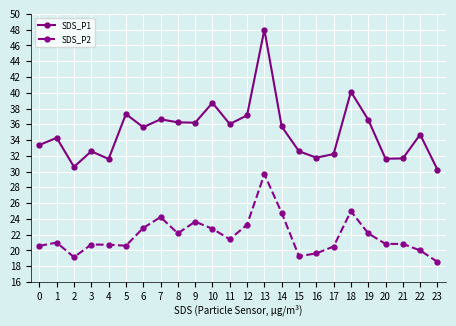

List the series in order of their peak value, highest first.

SDS_P1, SDS_P2